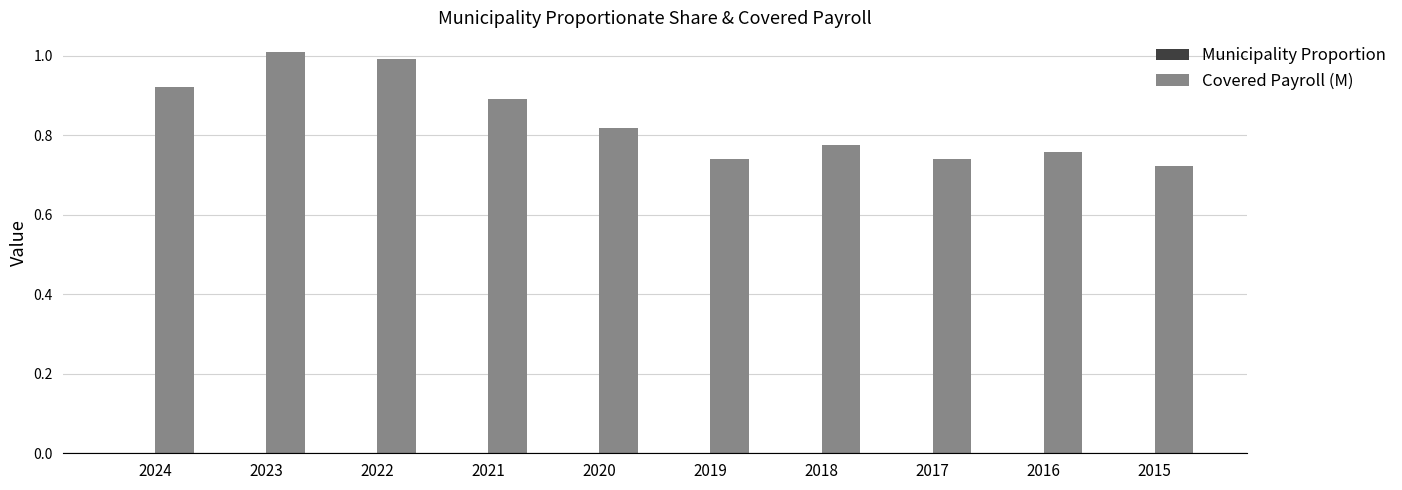

Which series has the largest range (max minus min)?

Covered Payroll (M)